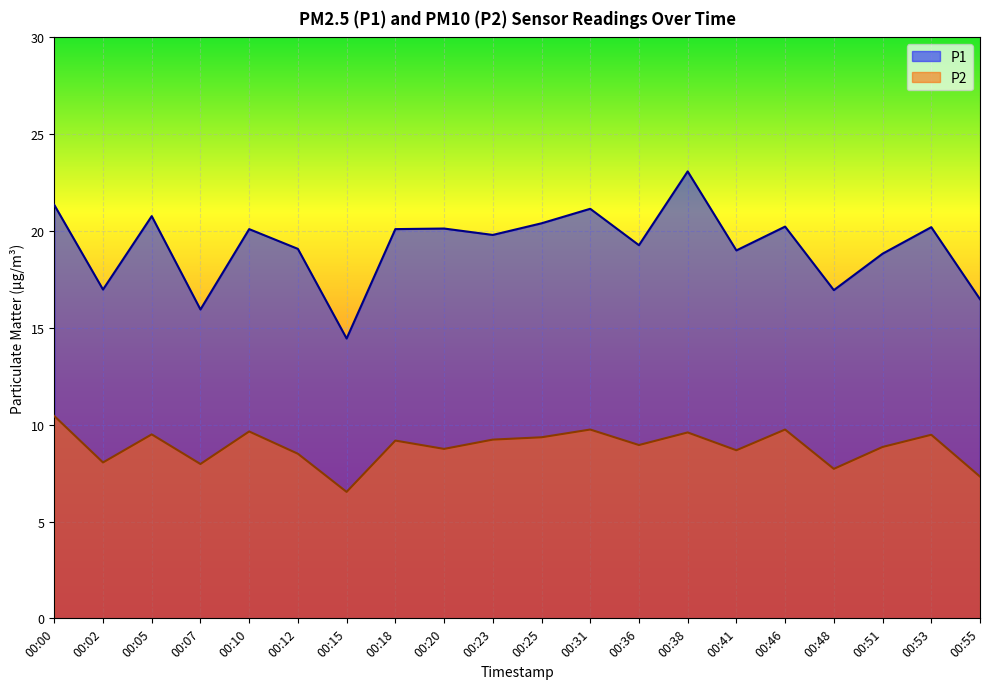

Where is P2 nearest to the value 8?

00:07